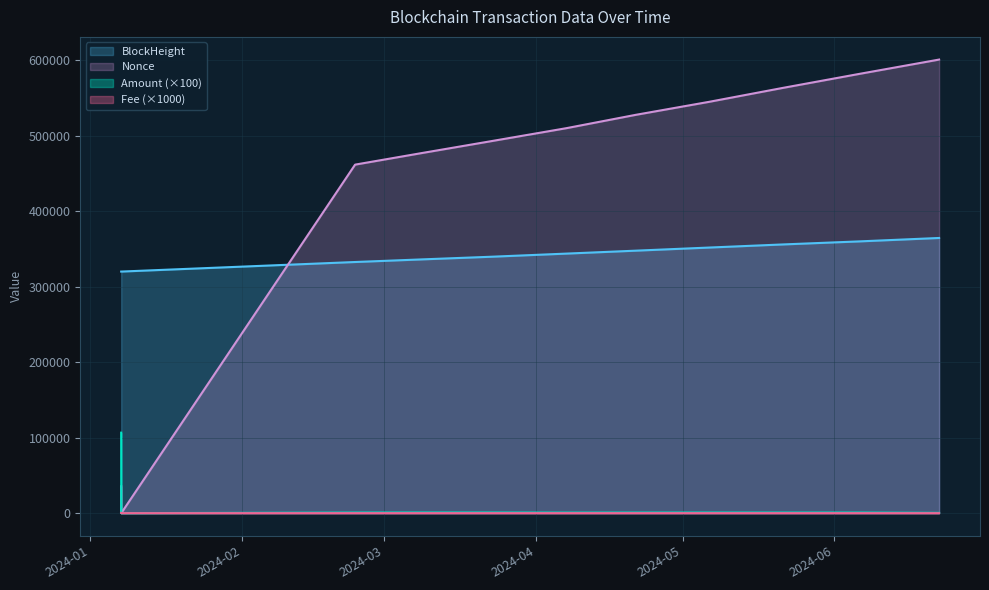

What is the difference between the second highest and minimum values in the Fee series?

9.1